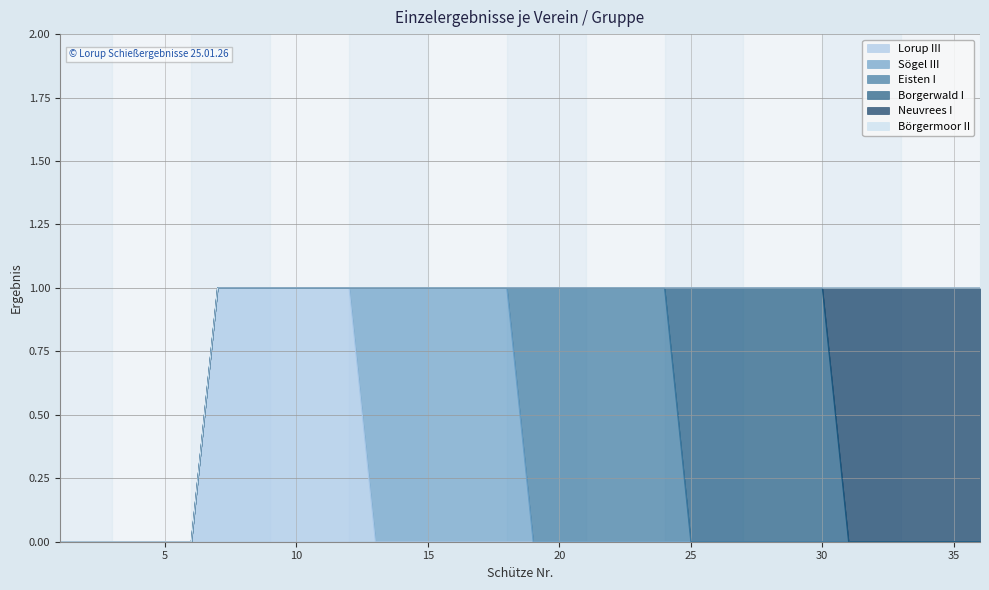

Reading left to right, list all the values displayed in this chart.

Lorup III: 1=0	2=0	3=0	4=0	5=0	6=0	7=1	8=1	9=1	10=1	11=1	12=1	13=0	14=0	15=0	16=0	17=0	18=0	19=0	20=0	21=0	22=0	23=0	24=0	25=0	26=0	27=0	28=0	29=0	30=0	31=0	32=0	33=0	34=0	35=0	36=0
Sögel III: 1=0	2=0	3=0	4=0	5=0	6=0	7=0	8=0	9=0	10=0	11=0	12=0	13=1	14=1	15=1	16=1	17=1	18=1	19=0	20=0	21=0	22=0	23=0	24=0	25=0	26=0	27=0	28=0	29=0	30=0	31=0	32=0	33=0	34=0	35=0	36=0
Eisten I: 1=0	2=0	3=0	4=0	5=0	6=0	7=0	8=0	9=0	10=0	11=0	12=0	13=0	14=0	15=0	16=0	17=0	18=0	19=1	20=1	21=1	22=1	23=1	24=1	25=0	26=0	27=0	28=0	29=0	30=0	31=0	32=0	33=0	34=0	35=0	36=0
Borgerwald I: 1=0	2=0	3=0	4=0	5=0	6=0	7=0	8=0	9=0	10=0	11=0	12=0	13=0	14=0	15=0	16=0	17=0	18=0	19=0	20=0	21=0	22=0	23=0	24=0	25=1	26=1	27=1	28=1	29=1	30=1	31=0	32=0	33=0	34=0	35=0	36=0
Neuvrees I: 1=0	2=0	3=0	4=0	5=0	6=0	7=0	8=0	9=0	10=0	11=0	12=0	13=0	14=0	15=0	16=0	17=0	18=0	19=0	20=0	21=0	22=0	23=0	24=0	25=0	26=0	27=0	28=0	29=0	30=0	31=1	32=1	33=1	34=1	35=1	36=1
Börgermoor II: 1=0	2=0	3=0	4=0	5=0	6=0	7=0	8=0	9=0	10=0	11=0	12=0	13=0	14=0	15=0	16=0	17=0	18=0	19=0	20=0	21=0	22=0	23=0	24=0	25=0	26=0	27=0	28=0	29=0	30=0	31=0	32=0	33=0	34=0	35=0	36=0